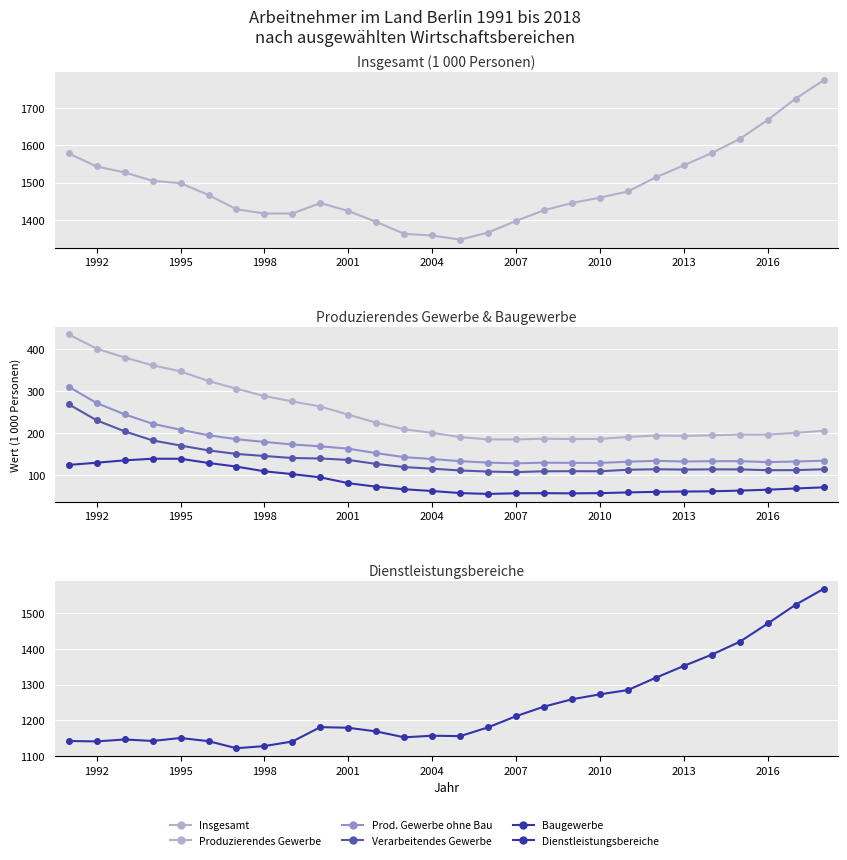

True or false: Insgesamt and Baugewerbe cross at least once.

False